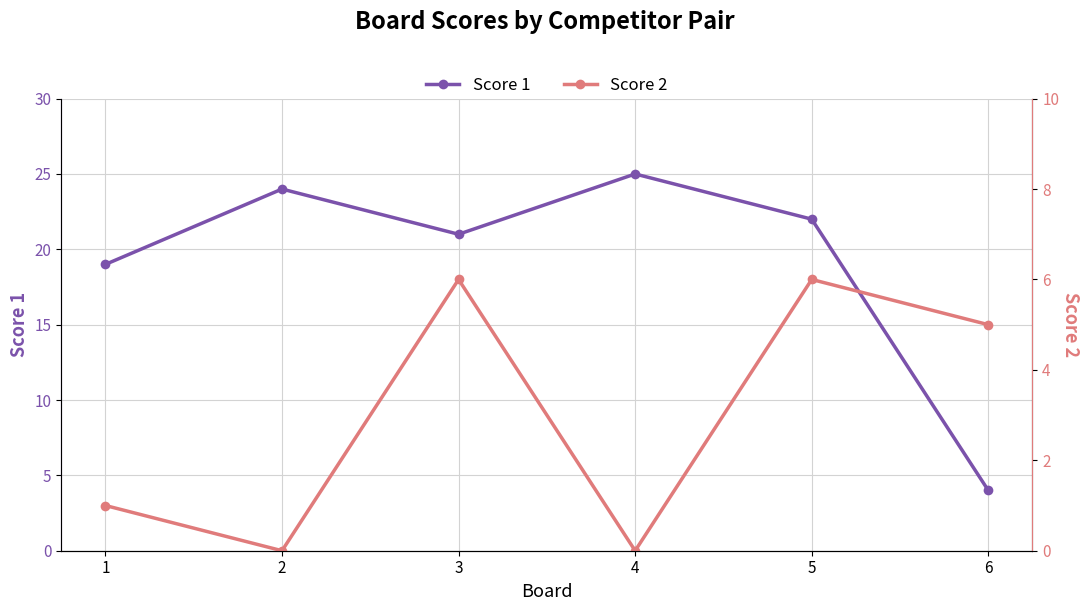

What is the difference between the second highest and second lowest values in the Score 1 series?

5